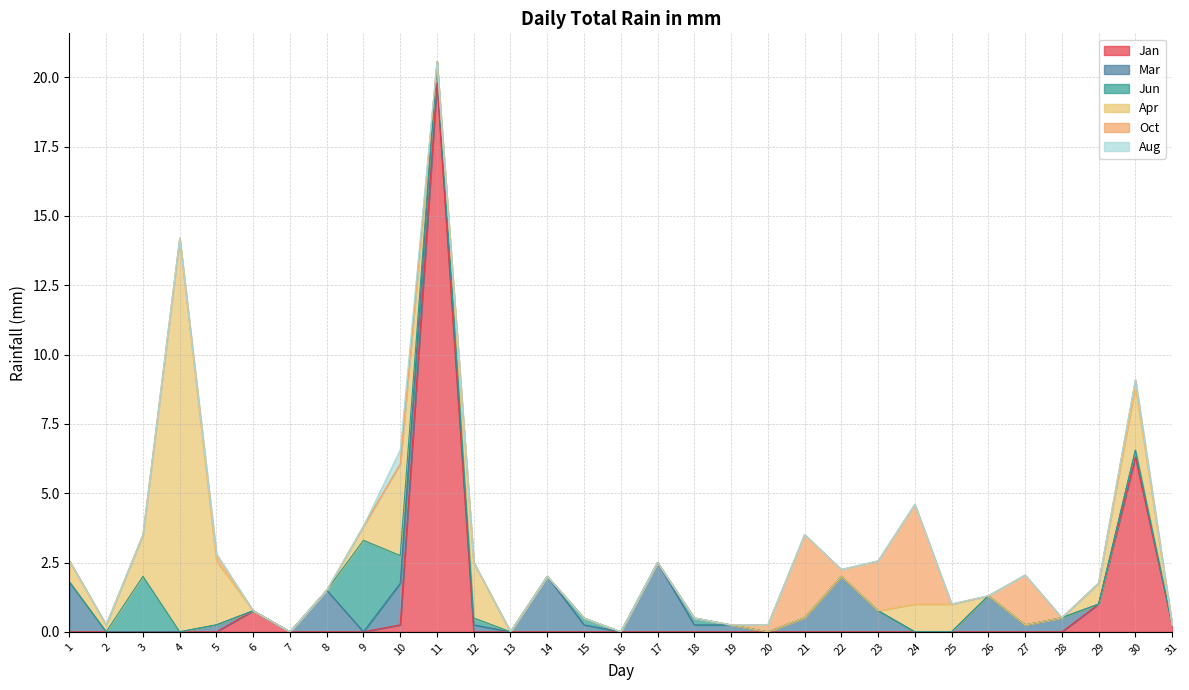

True or false: Aug and Apr cross at least once.

False